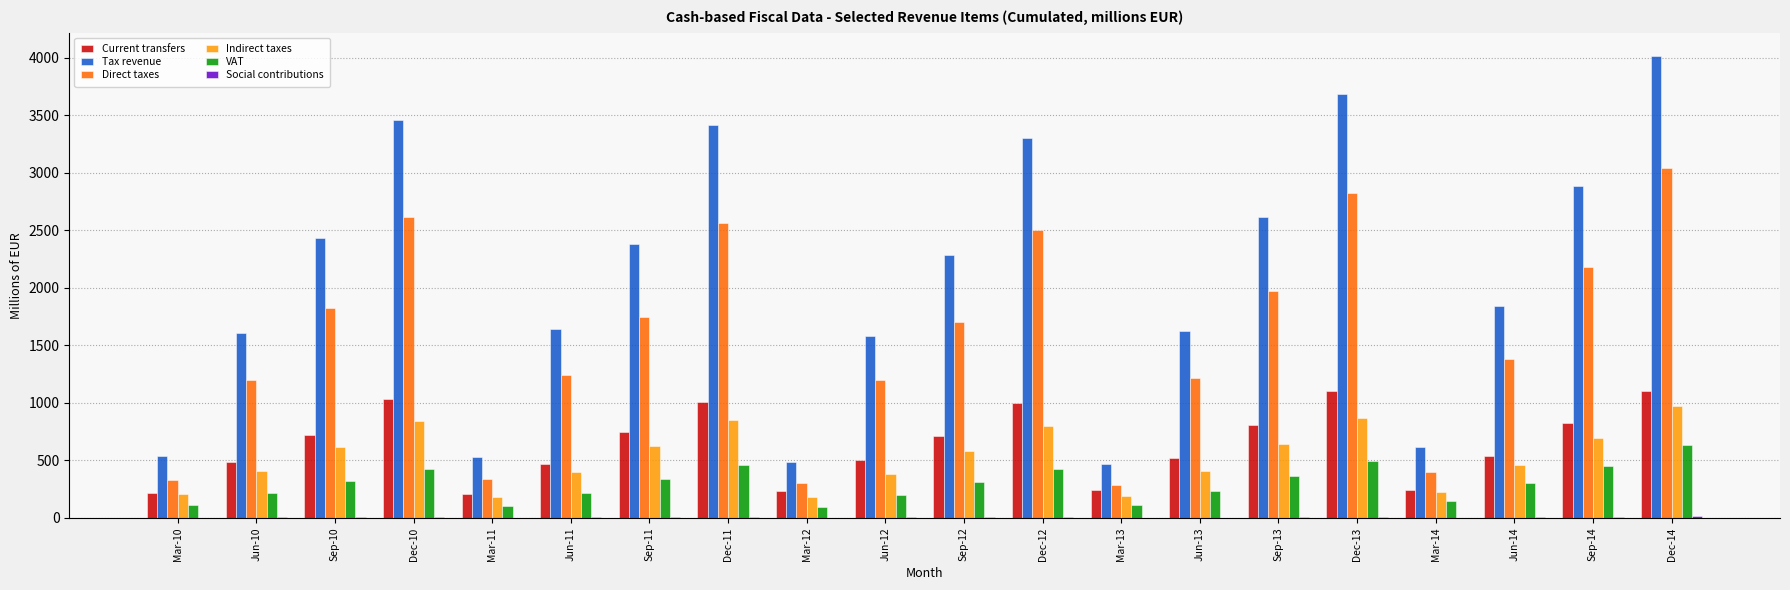

What is the average value of the Tax revenue series?

2071.6